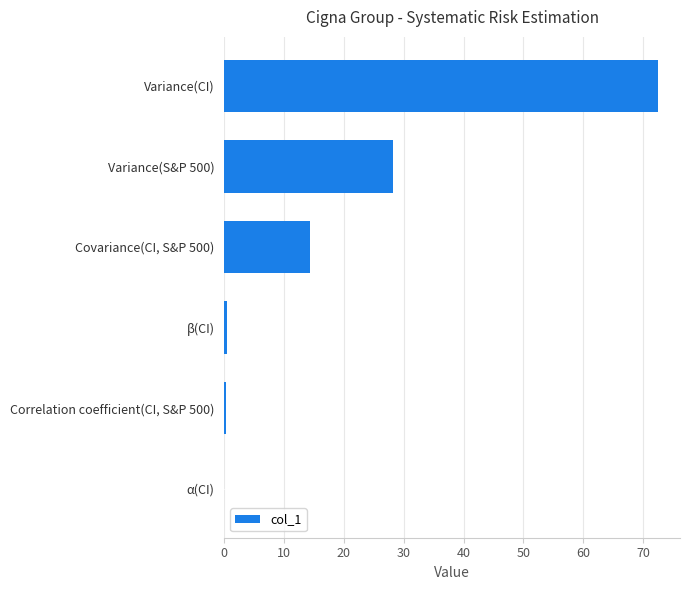

What is the maximum value shown in the chart?

72.5